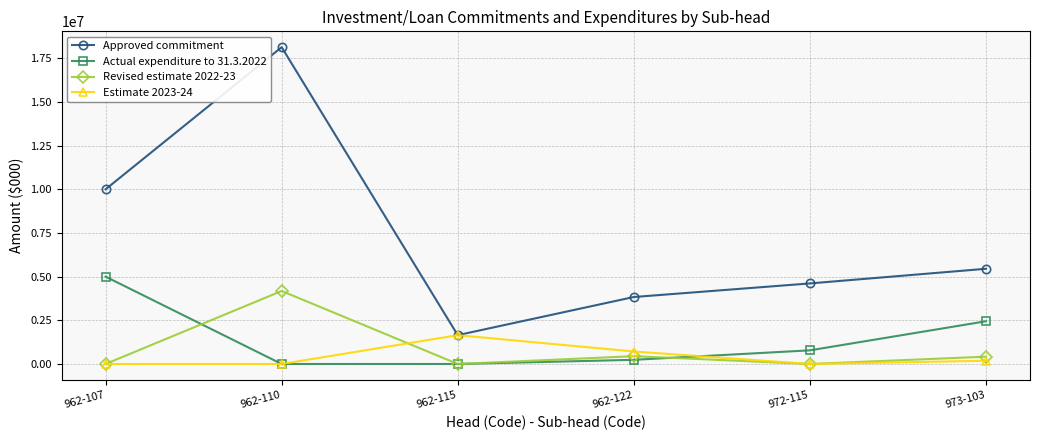

What is the sum of the Estimate 2023-24 values at 962-122 and 962-110?

714000